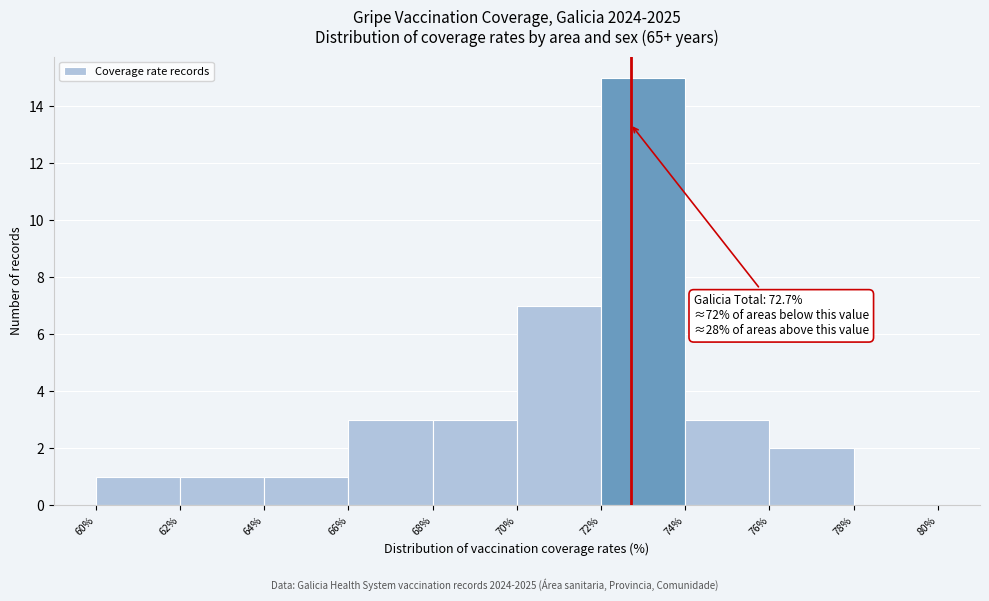

Which range on the x-axis has the tallest bar?

72% to 74%